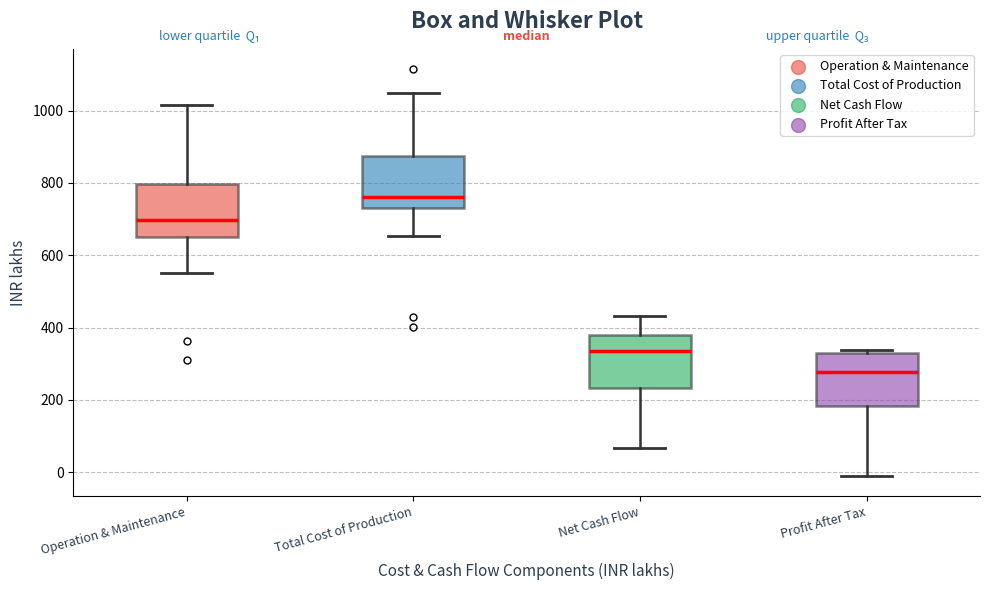

Reading left to right, transcribe this box plot: for each box, give where its median line is, the range the box spans, and where its two whiskers end, as read against the y-axis. The values are not printed on the chart, so give them approximately, as read against the axis.

Operation & Maintenance: median 700, box 660 to 800, whiskers 560 to 1020
Total Cost of Production: median 760, box 740 to 880, whiskers 660 to 1060
Net Cash Flow: median 340, box 240 to 380, whiskers 60 to 440
Profit After Tax: median 280, box 180 to 320, whiskers -20 to 340